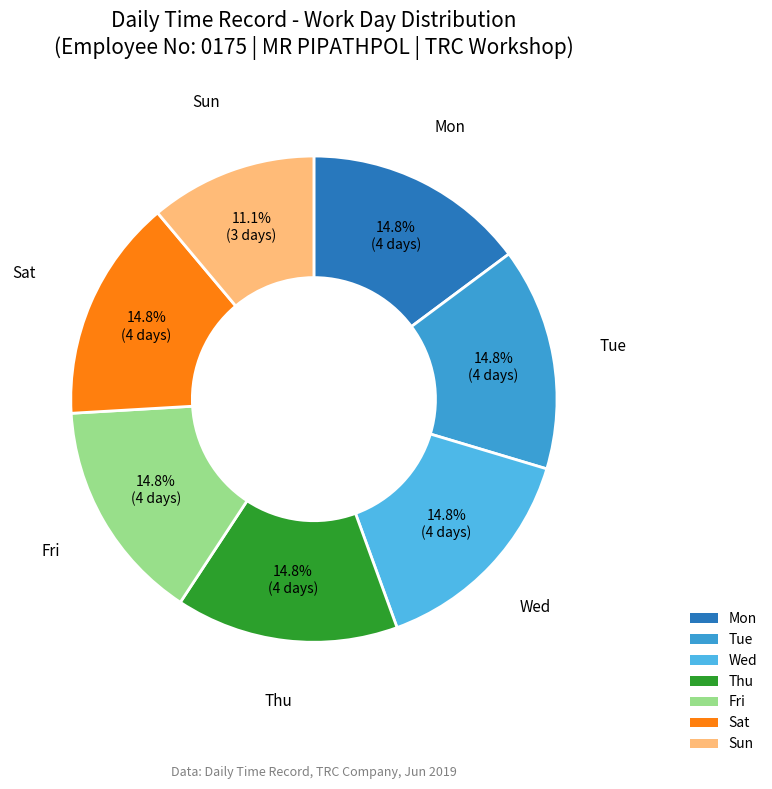

To the nearest percent, what is the combined percentage of Sun and Sat?

26%